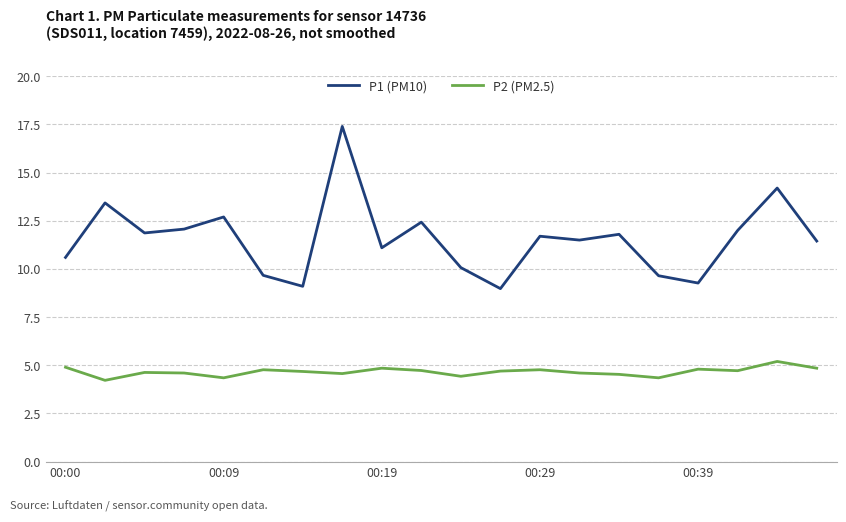

What is the difference between the maximum and minimum values in the P2 (PM2.5) series?

1.0